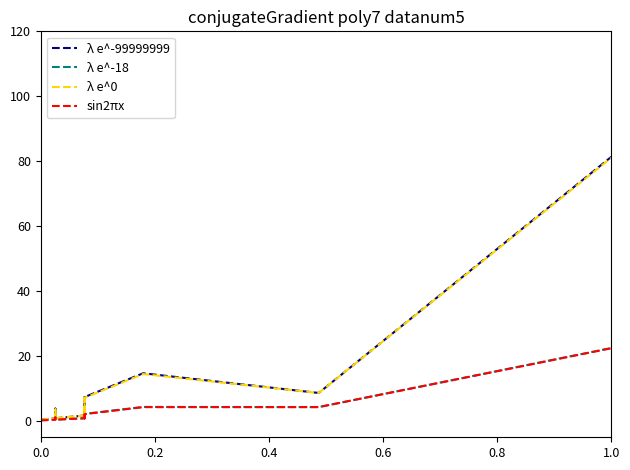

What is the sum of all λ e^-99999999 values?

237.8